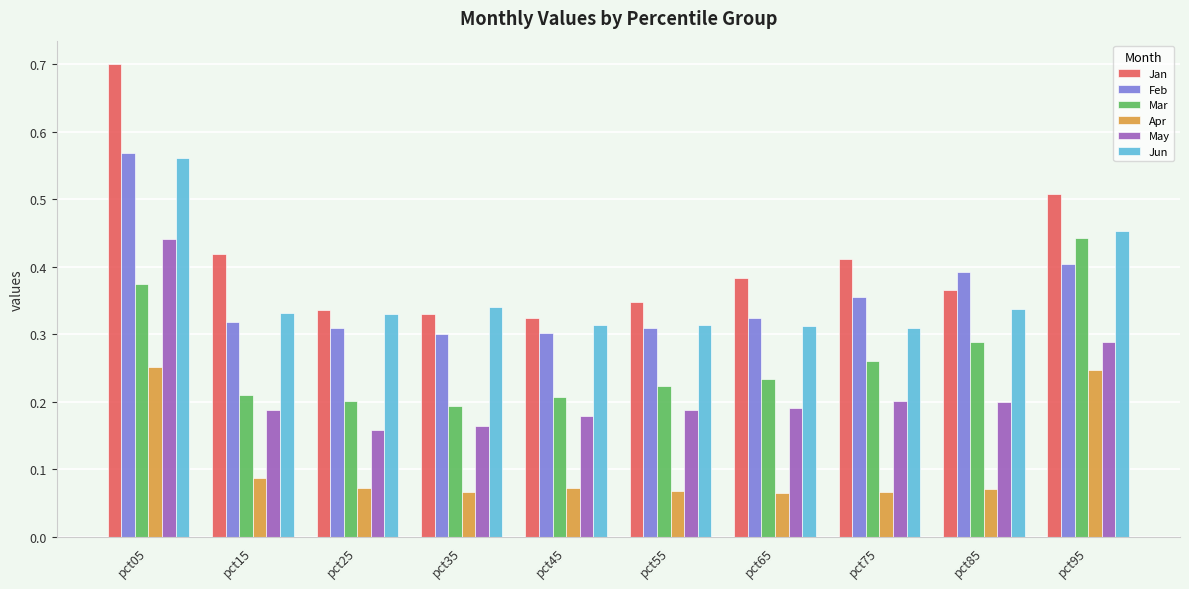

What is the sum of all Jan values?

4.1